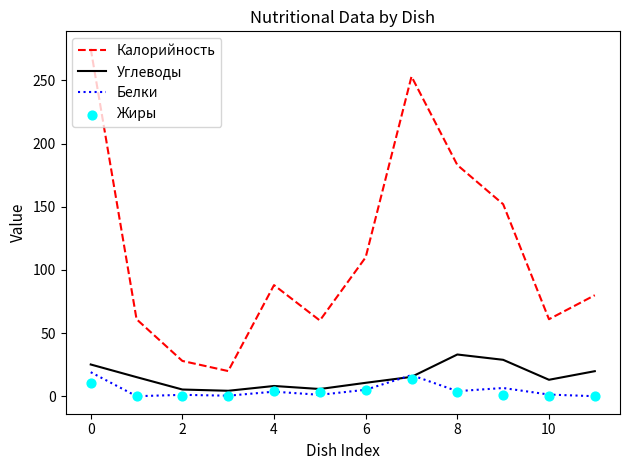

True or false: Белки and Калорийность cross at least once.

False